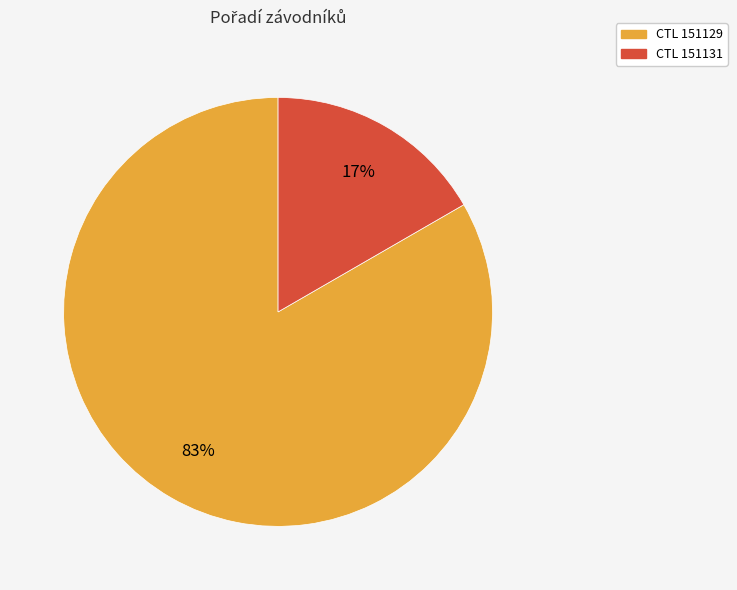

Is there any slice that represents more than half of the pie?

Yes